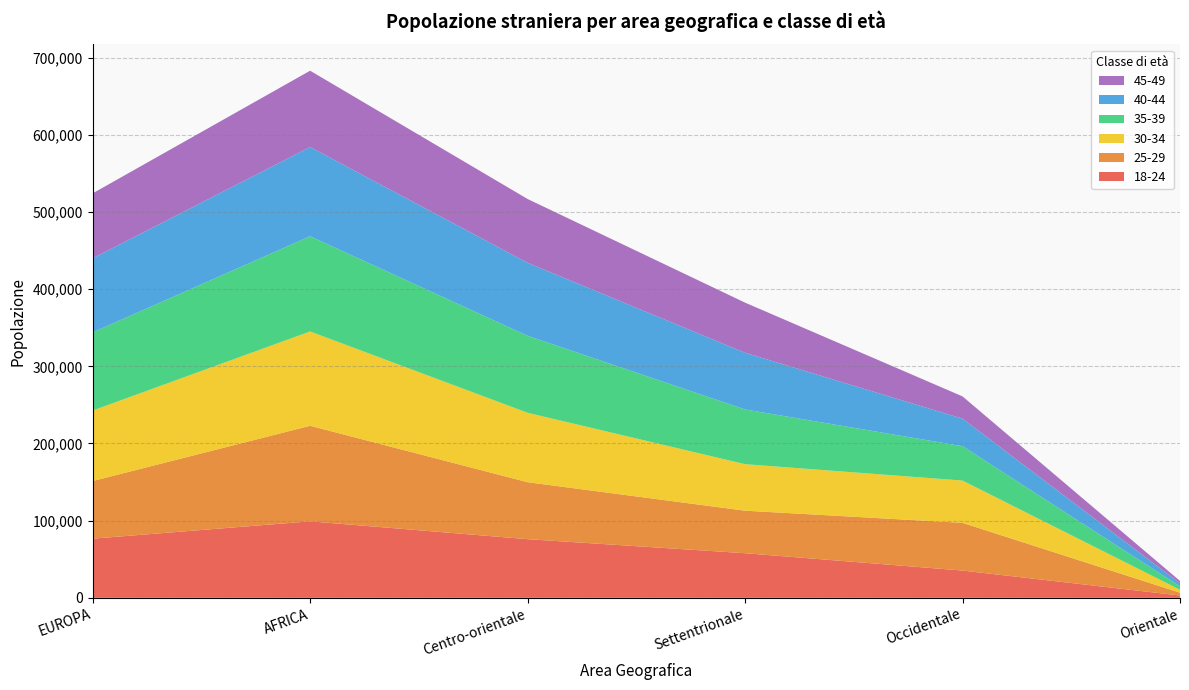

Reading left to right, list all the values displayed in this chart.

18-24: EUROPA=76620	AFRICA=99087	Centro-orientale=75965	Settentrionale=57777	Occidentale=35303	Orientale=2973
25-29: EUROPA=74727	AFRICA=123847	Centro-orientale=73858	Settentrionale=55122	Occidentale=61848	Orientale=3617
30-34: EUROPA=91321	AFRICA=122219	Centro-orientale=89927	Settentrionale=60255	Occidentale=54764	Orientale=3838
35-39: EUROPA=101270	AFRICA=123385	Centro-orientale=99774	Settentrionale=70919	Occidentale=44581	Orientale=4476
40-44: EUROPA=96037	AFRICA=115605	Centro-orientale=94623	Settentrionale=73445	Occidentale=35665	Orientale=3820
45-49: EUROPA=84133	AFRICA=98927	Centro-orientale=82666	Settentrionale=64990	Occidentale=28834	Orientale=3145